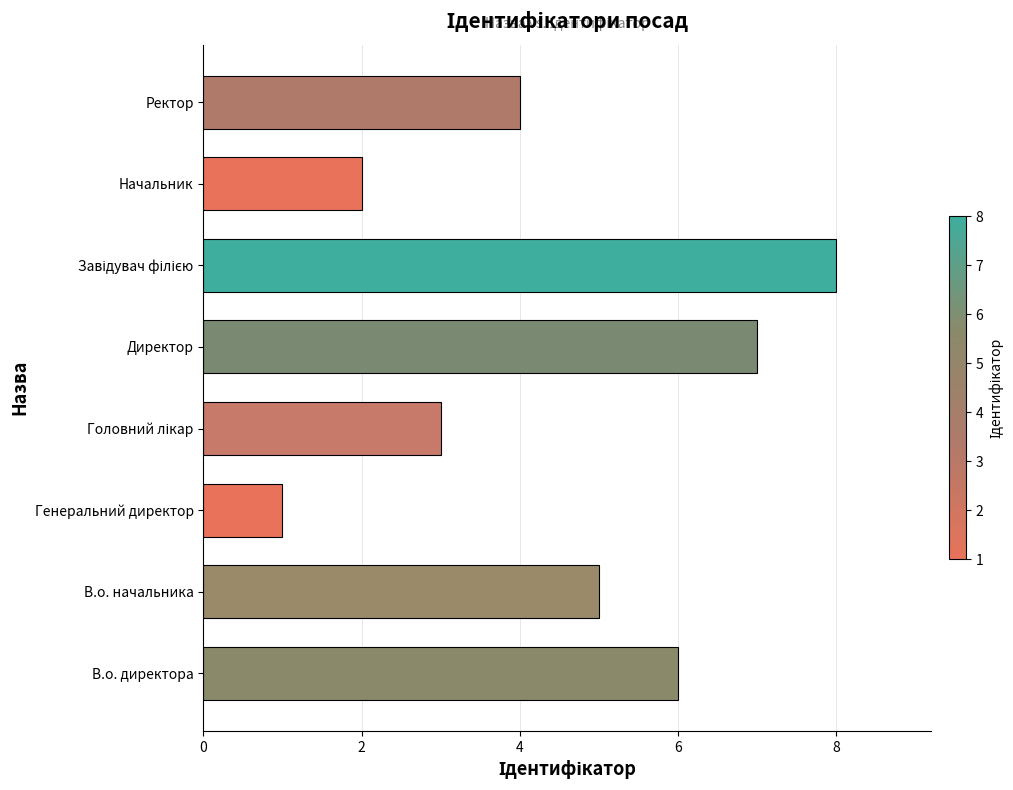

How many data points are less than 5?

4